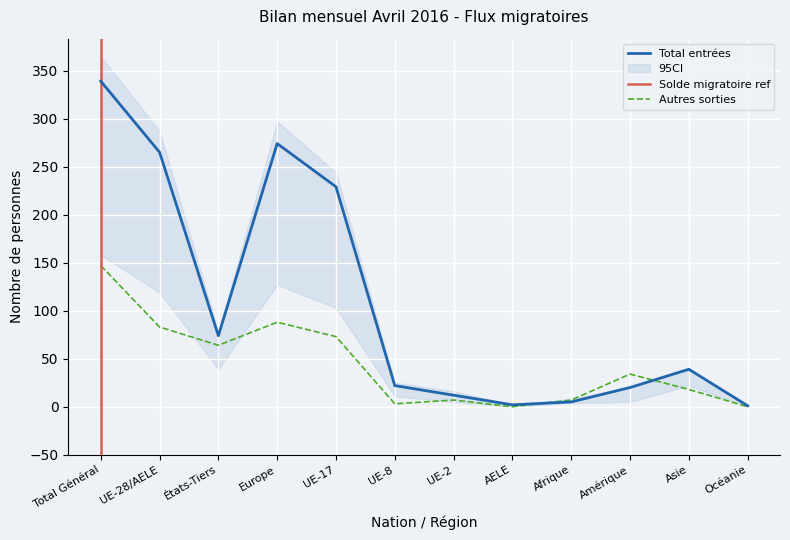

What is the approximate value of Total entrées at Europe?

274